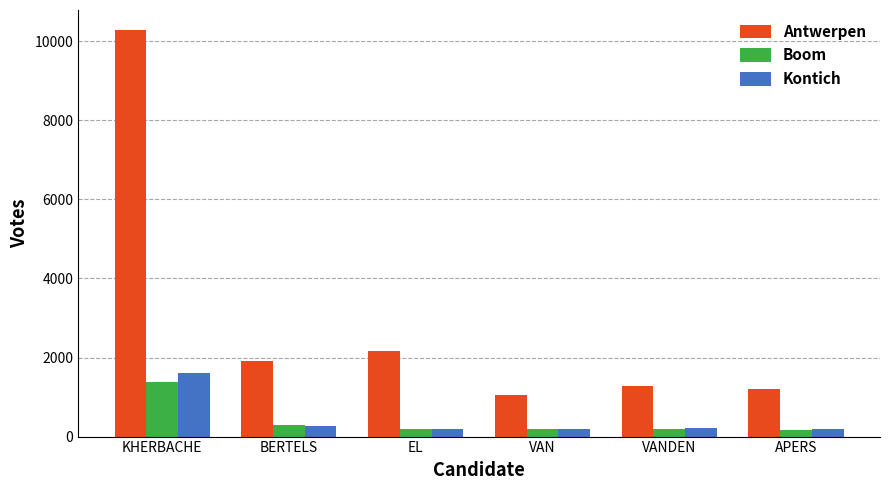

What is the label of the 3rd bar from the right?

VAN